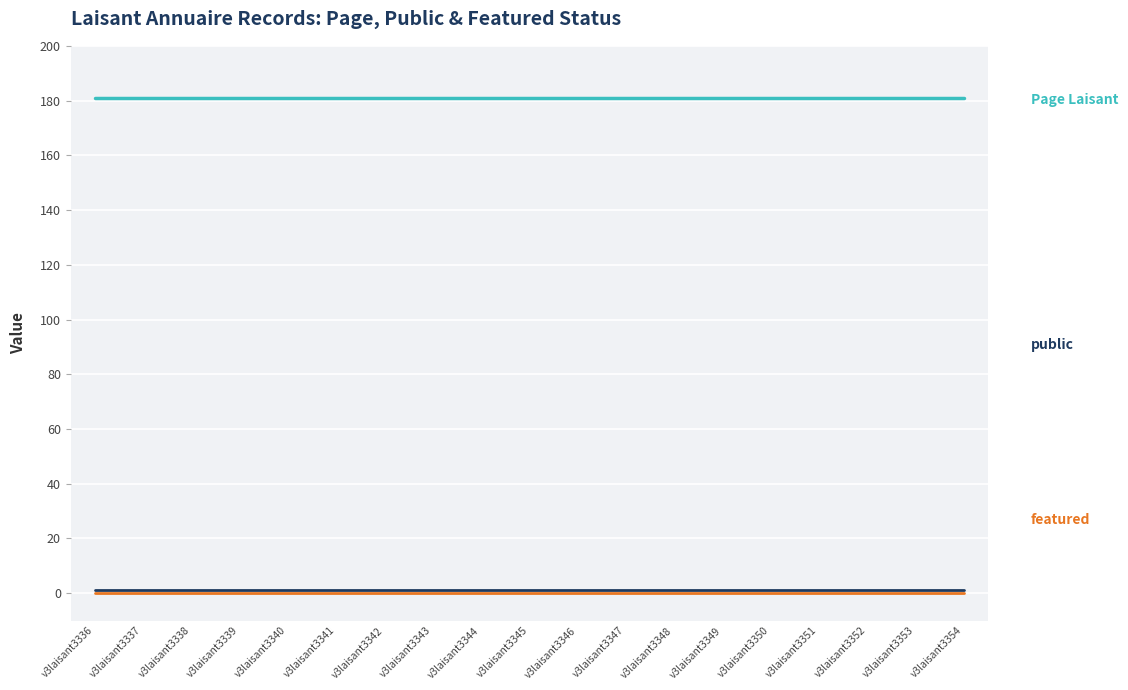

What is the maximum value shown in the chart?

181